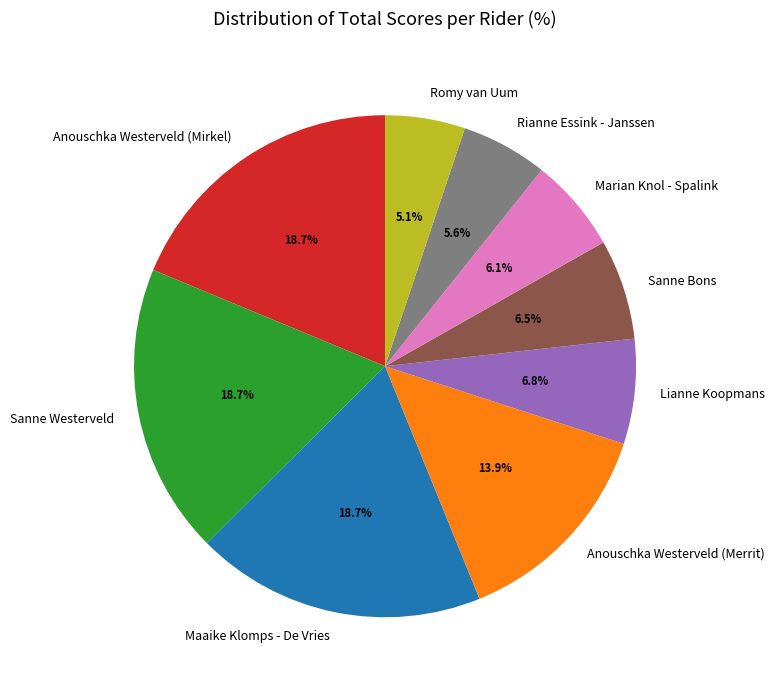

Does Rianne Essink - Janssen account for over 50% of the chart?

No